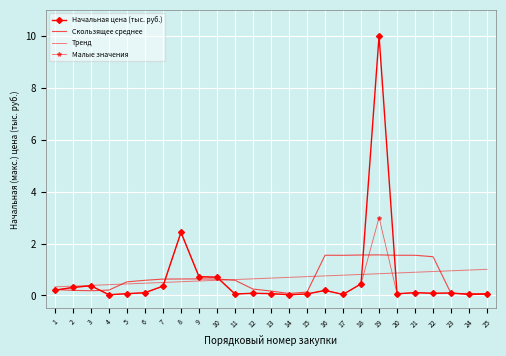

At which label does Начальная цена (тыс. руб.) reach its peak?

19